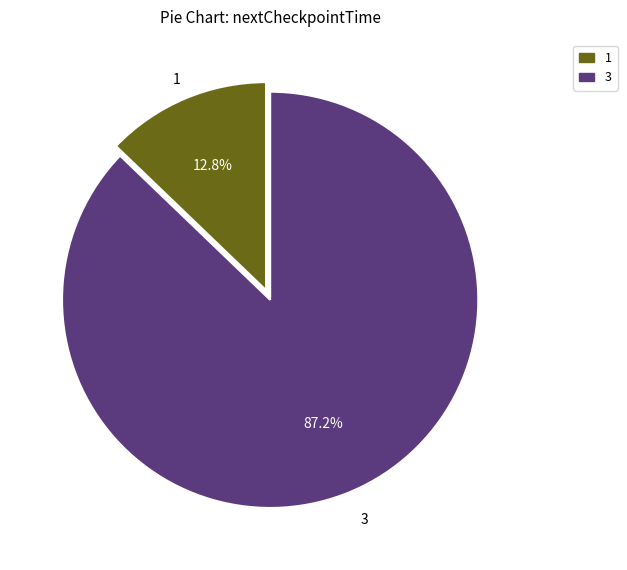

Does any single category account for the majority?

Yes